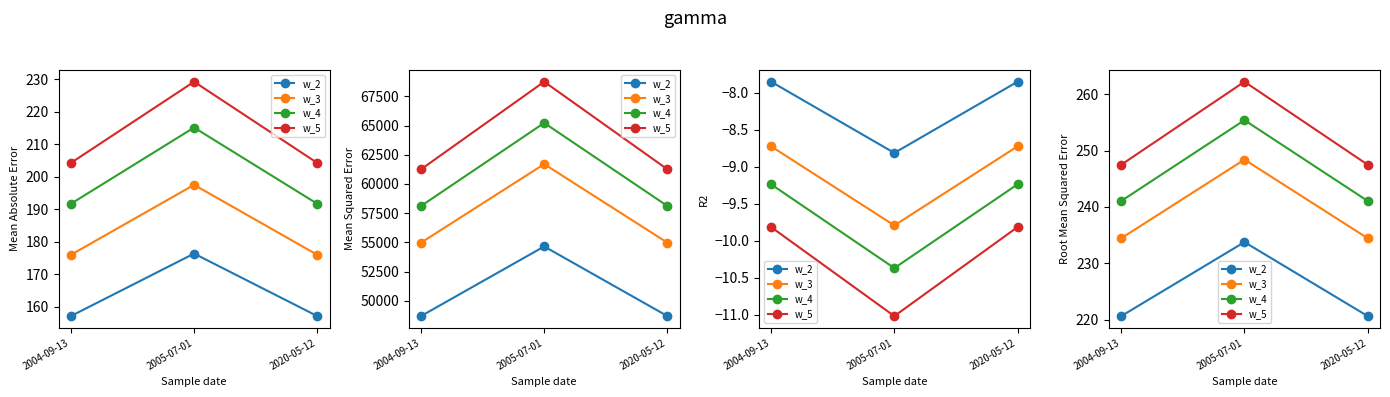

Is it true that w_4 equals 241.1 at 2004-09-13?

True